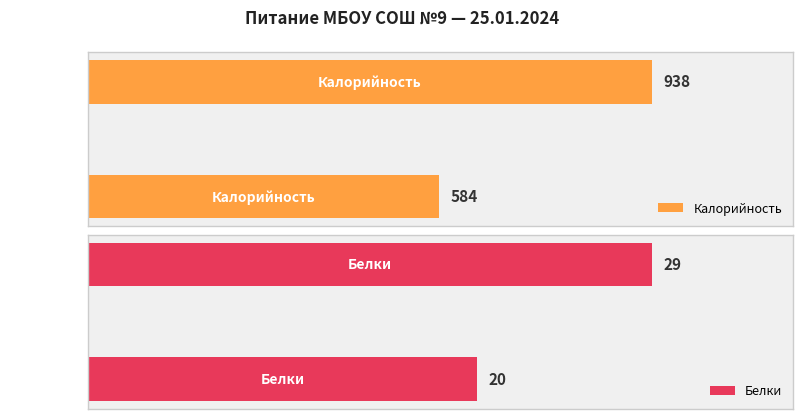

Rank the categories by Калорийность value from lowest to highest.

Завтрак, Обед